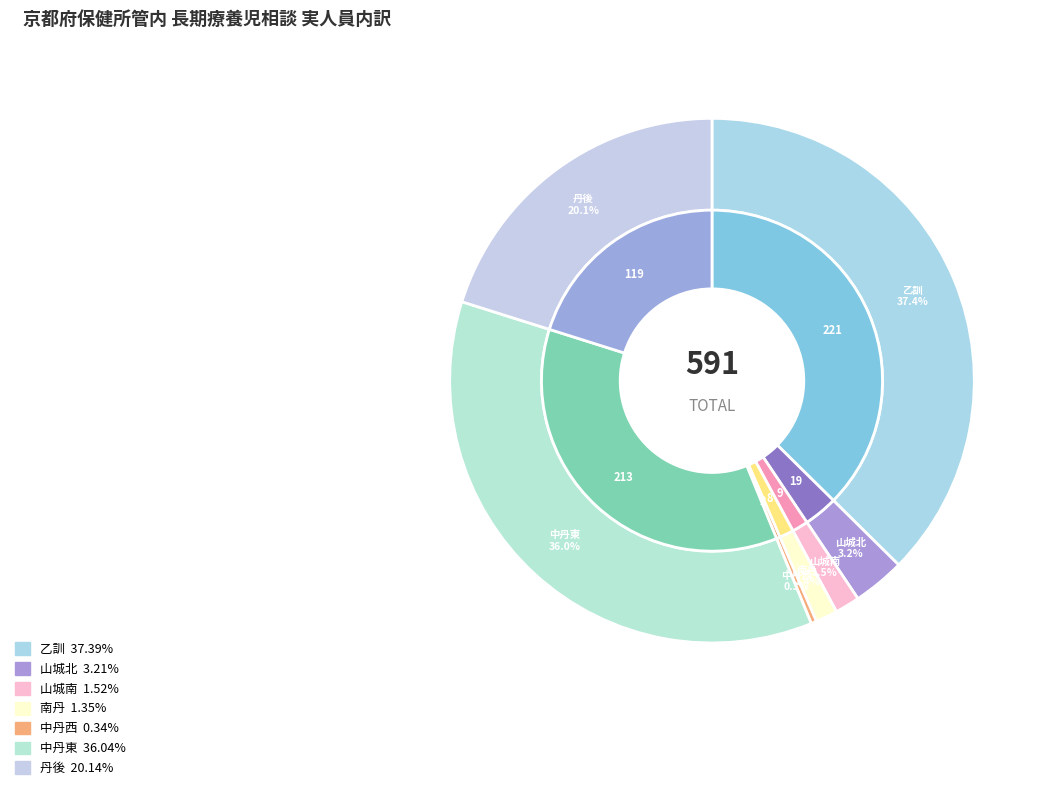

To the nearest percent, what portion does 丹後 represent?

20%